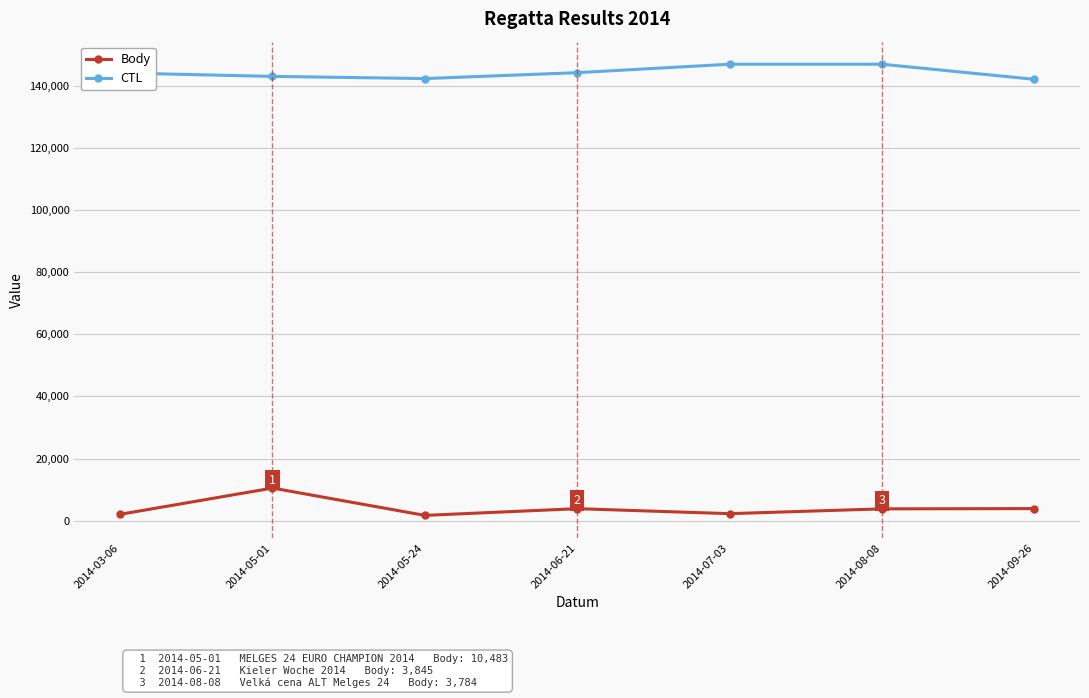

True or false: CTL and Body intersect in this chart.

False